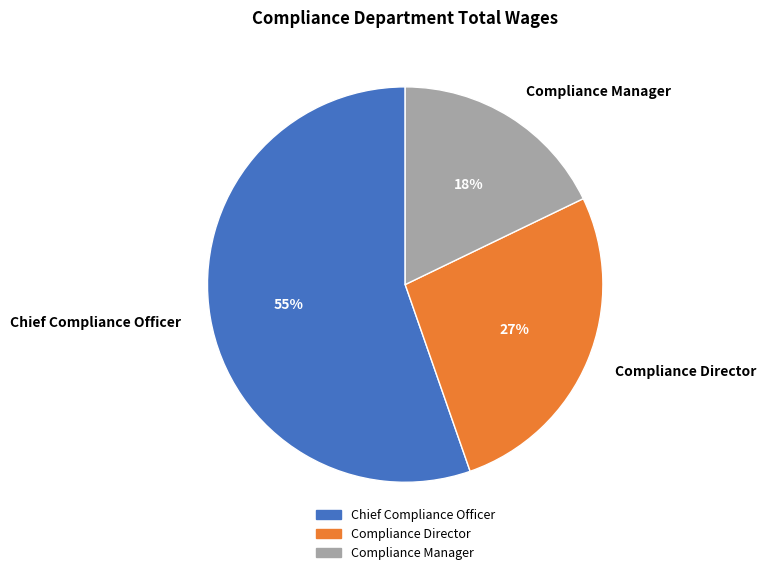

Which slice is the smallest?

Compliance Manager